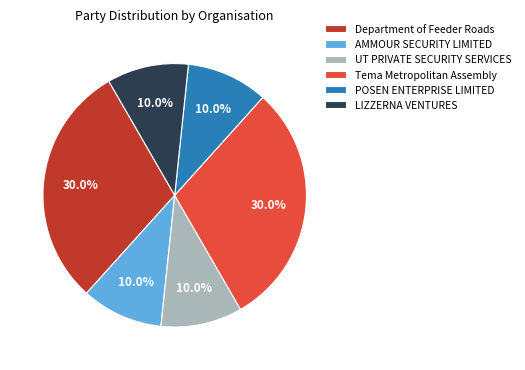

Combined, what portion of the pie is POSEN ENTERPRISE LIMITED and AMMOUR SECURITY LIMITED?

20.0%